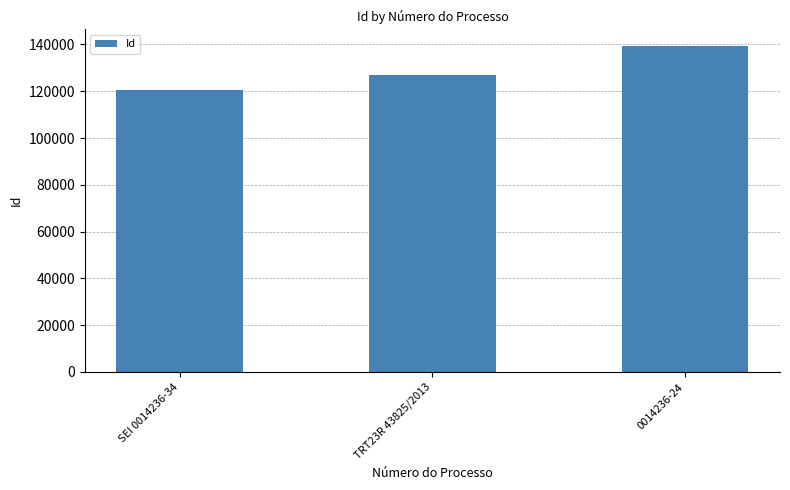

Rank the categories by value from lowest to highest.

SEI 0014236-34, TRT23R 43825/2013, 0014236-24